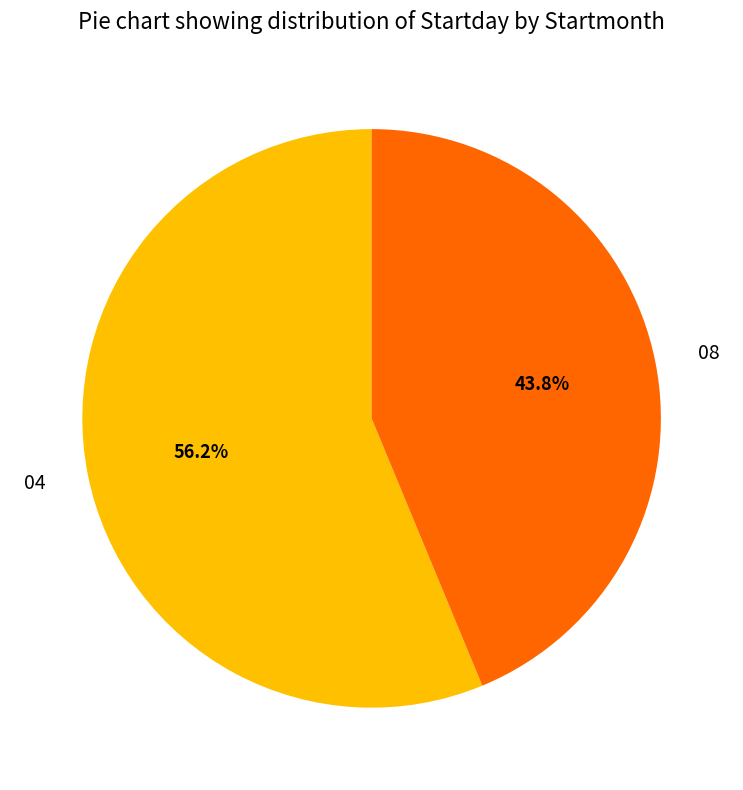

To the nearest percent, what portion does 04 represent?

56%